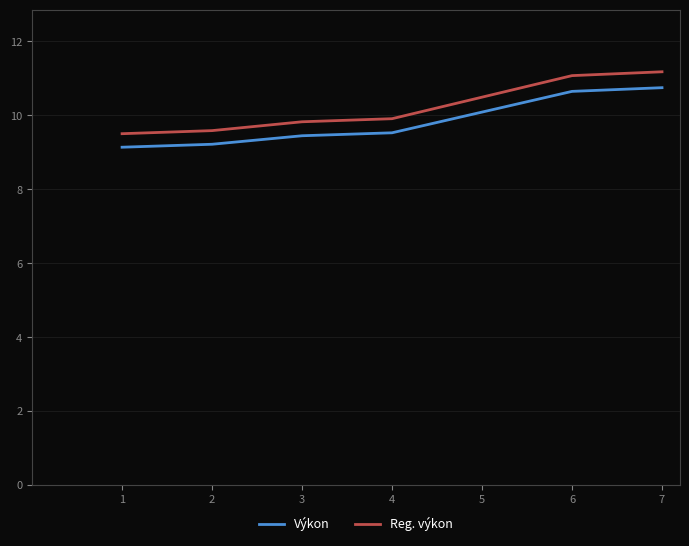

What is the sum of all Reg. výkon values?

71.6